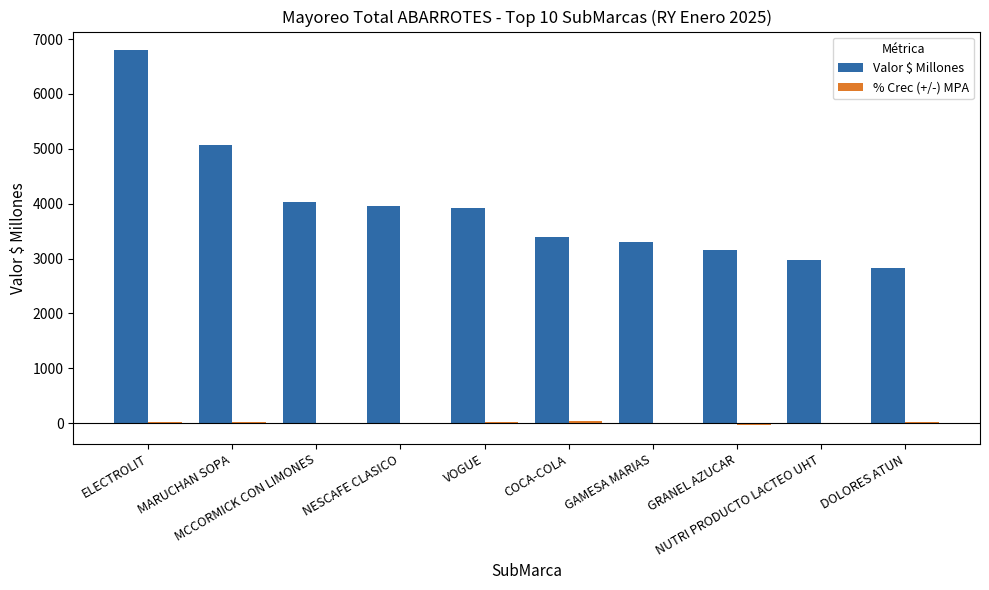

What is the sum of all Valor $ Millones values?

39440.0